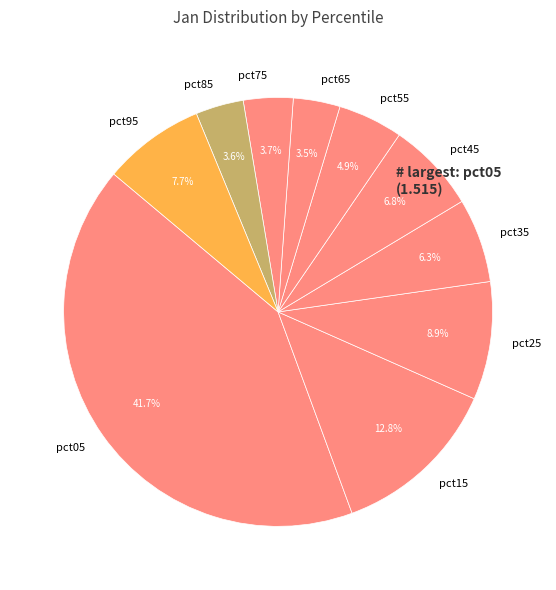

The pct25 slice represents 1% of the pie. True or false?

False